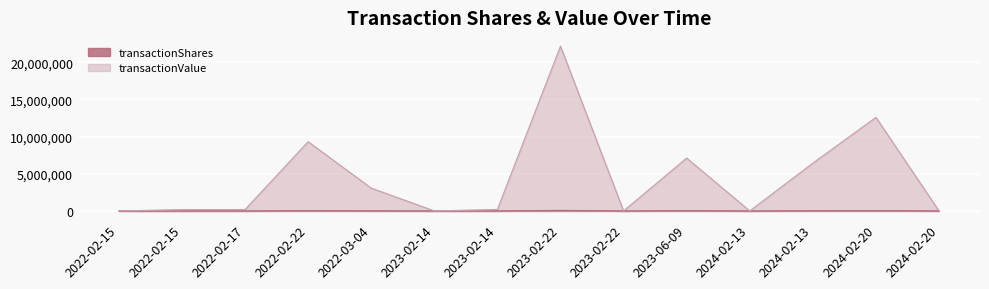

Rank the series by their average value, from lowest to highest.

transactionShares, transactionValue